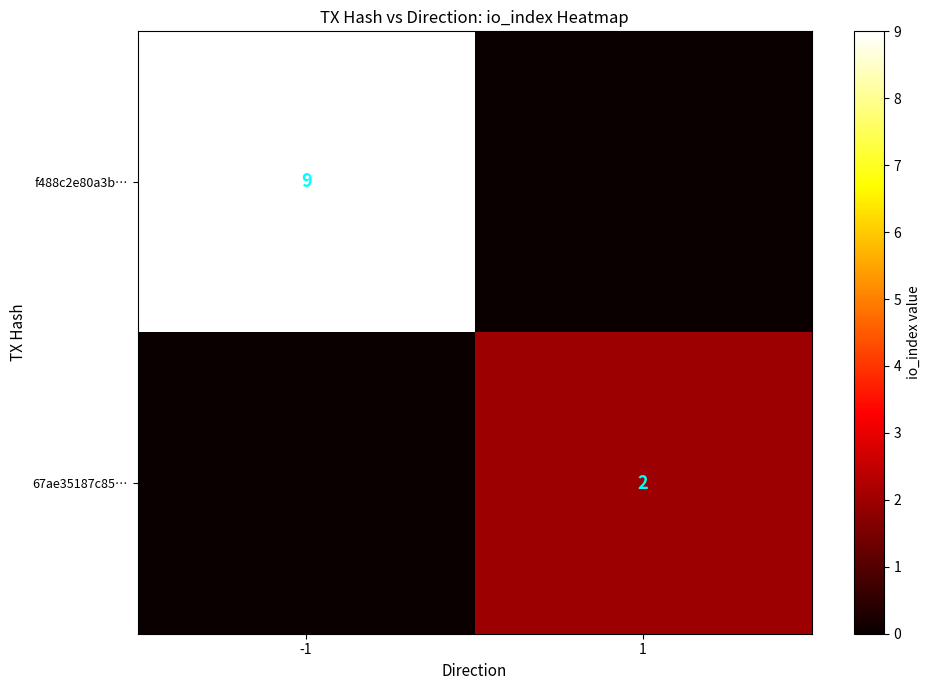

Which has a higher value, -1 or 1?

-1